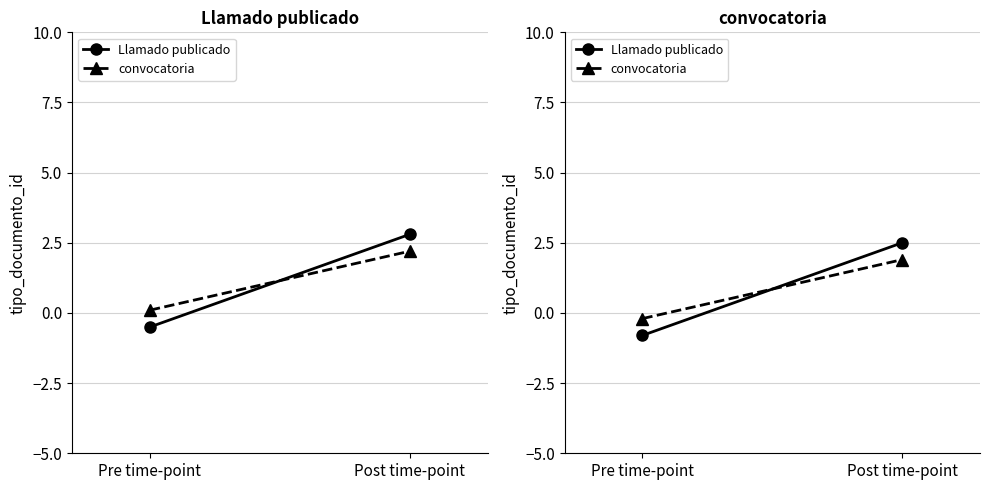

The value of Llamado publicado at Post time-point is 2.5. True or false?

True